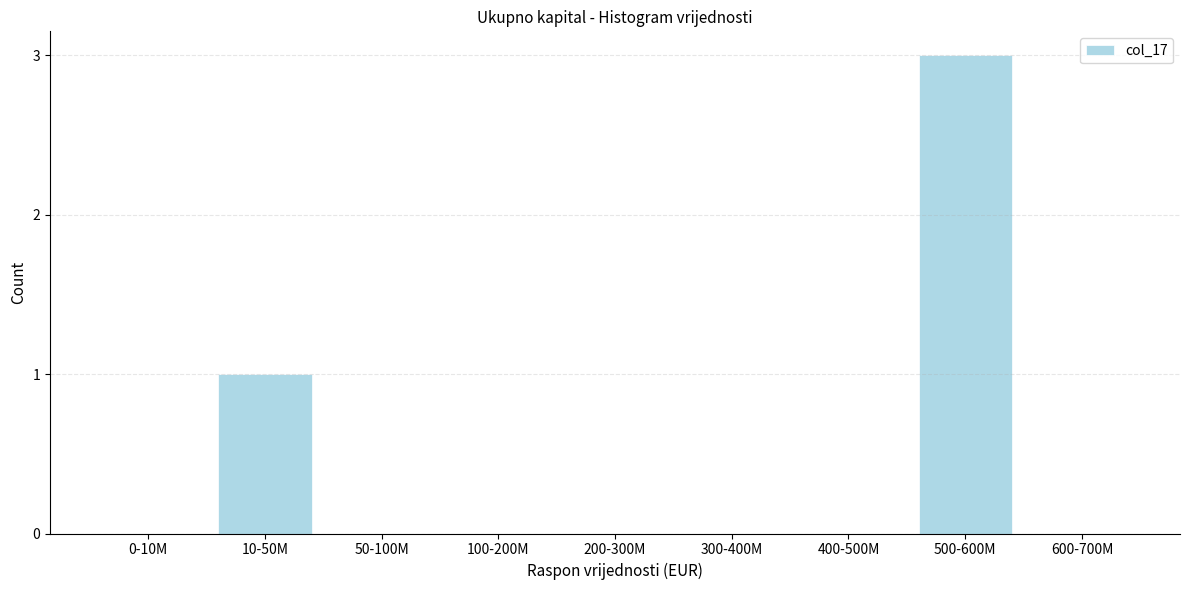

Reading left to right, what are all the values shown in this chart?

0-10M=0	10-50M=1	50-100M=0	100-200M=0	200-300M=0	300-400M=0	400-500M=0	500-600M=3	600-700M=0